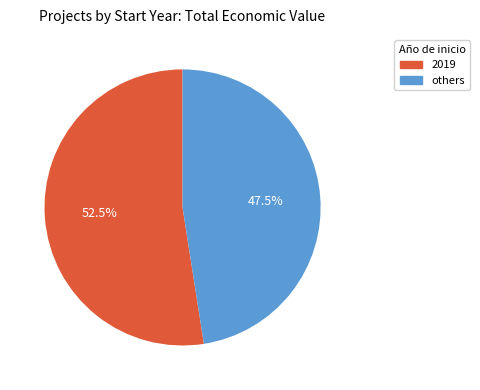

Combined, what portion of the pie is 2019 and others?

100.0%